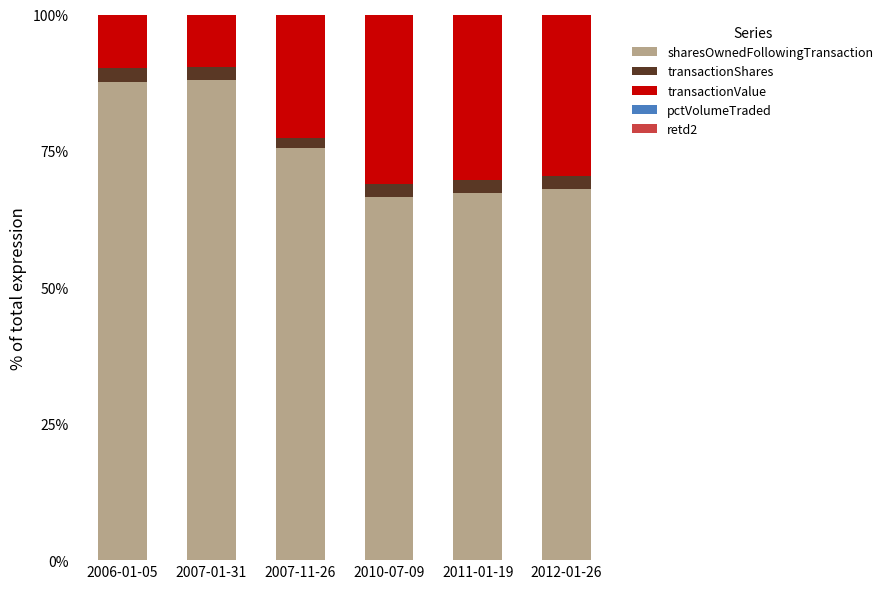

Are the bars grouped side by side (vs. stacked)?

No